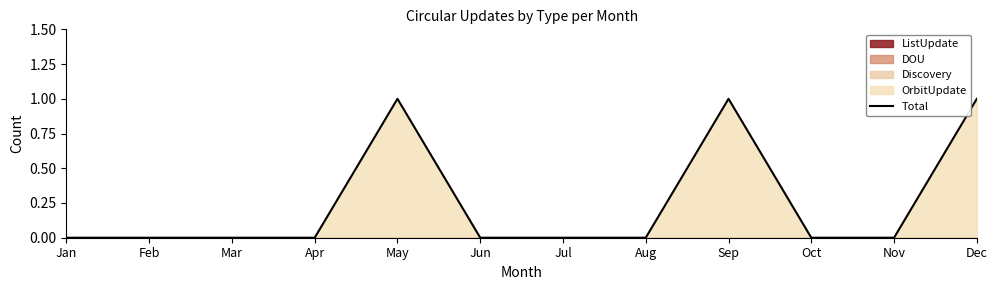

How many lines are shown in the chart?

1